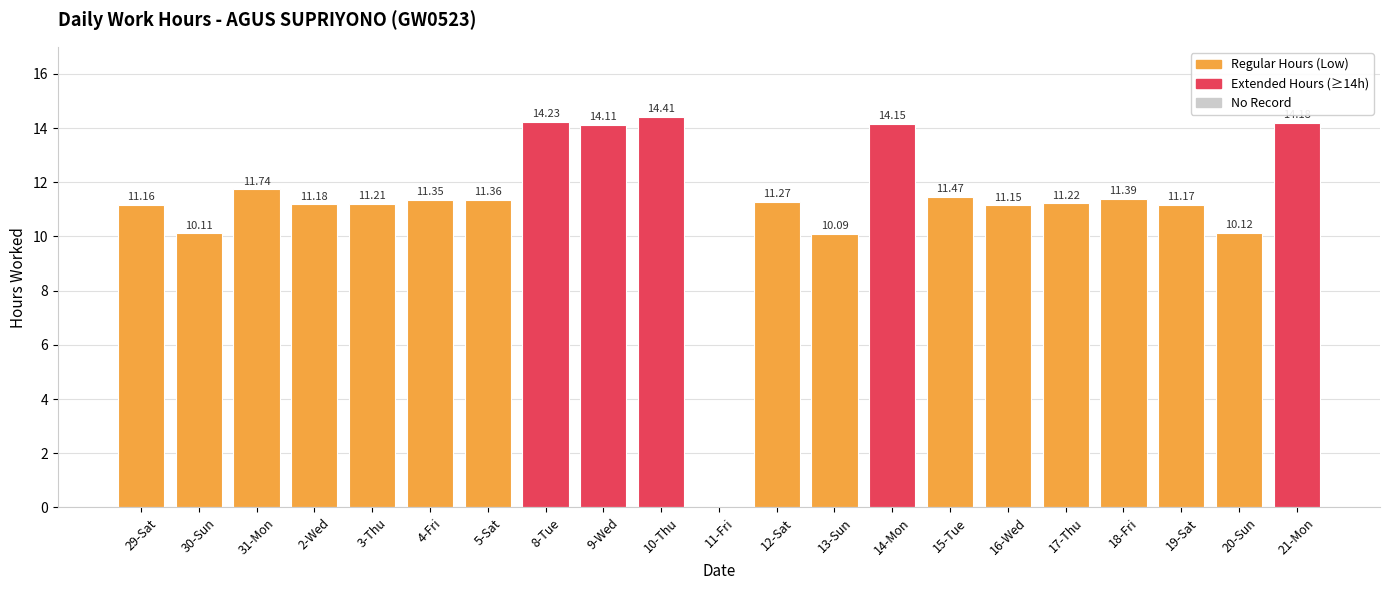

The chart shows a value of 21.4 at 21-Mon. True or false?

False